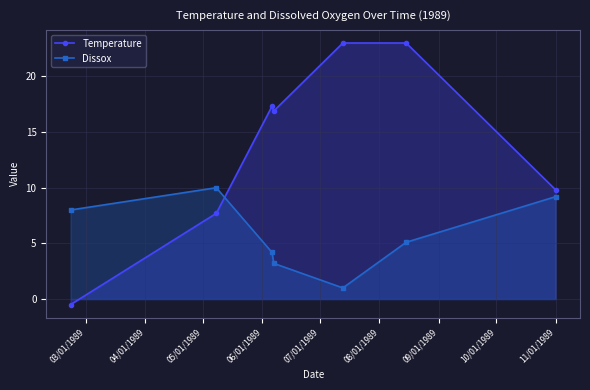

Which series has the largest range (max minus min)?

Temperature